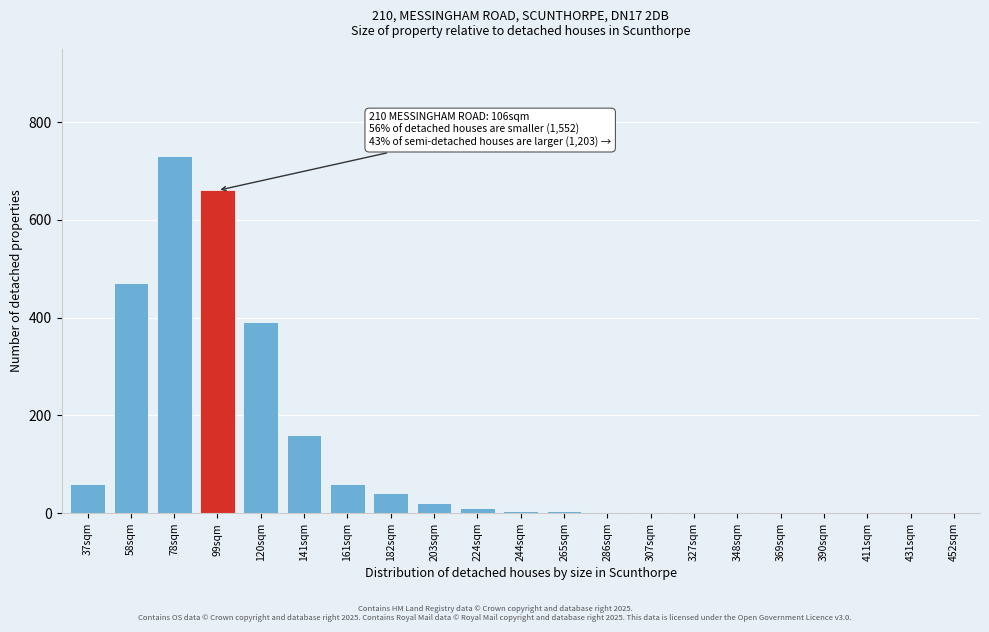

What is the sum of all values?

2624